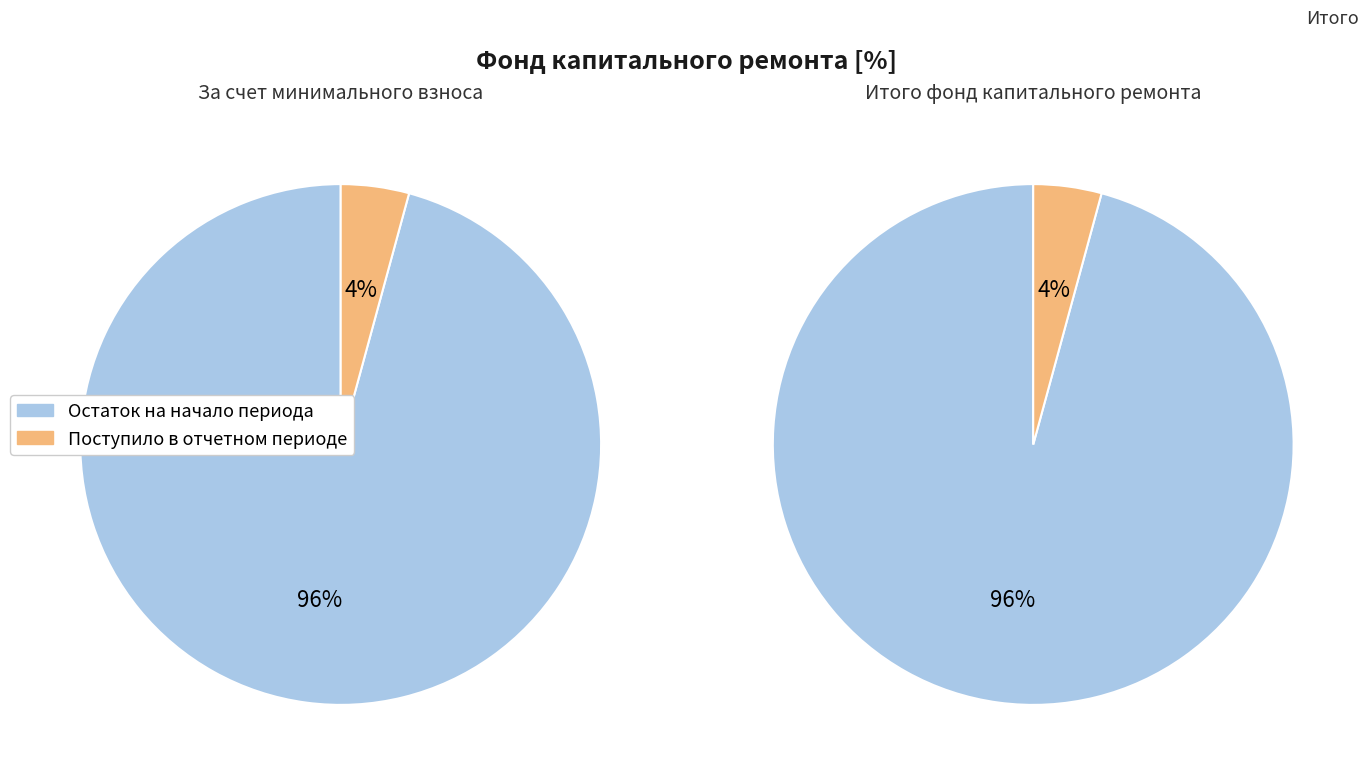

To the nearest percent, what is the difference between the Остаток на начало периода and Поступило в отчетном периоде slice percentages?

92%